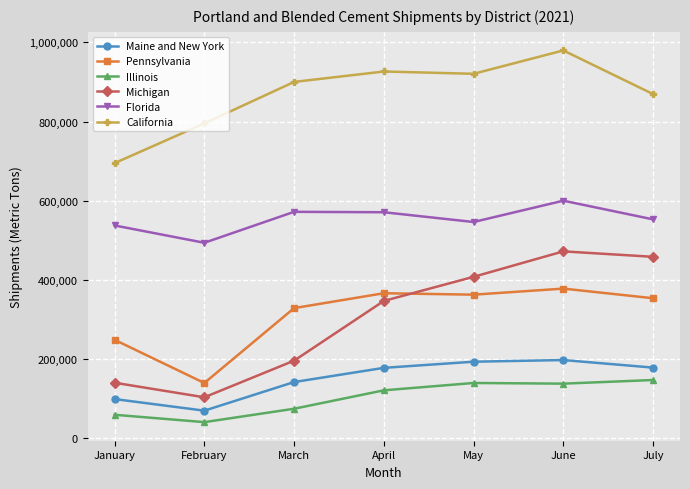

The Florida series shows 181495 at March. True or false?

False